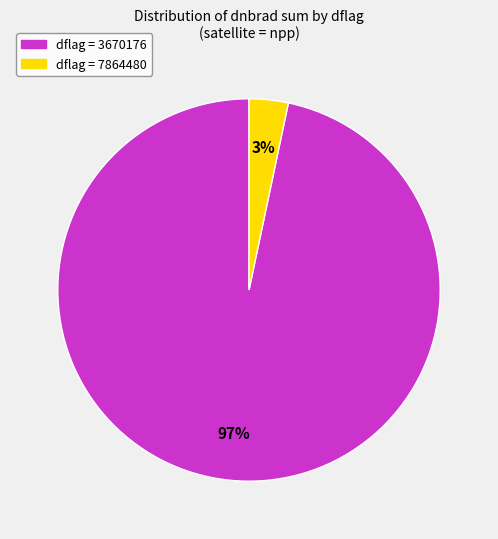

Is there any slice that represents more than half of the pie?

Yes